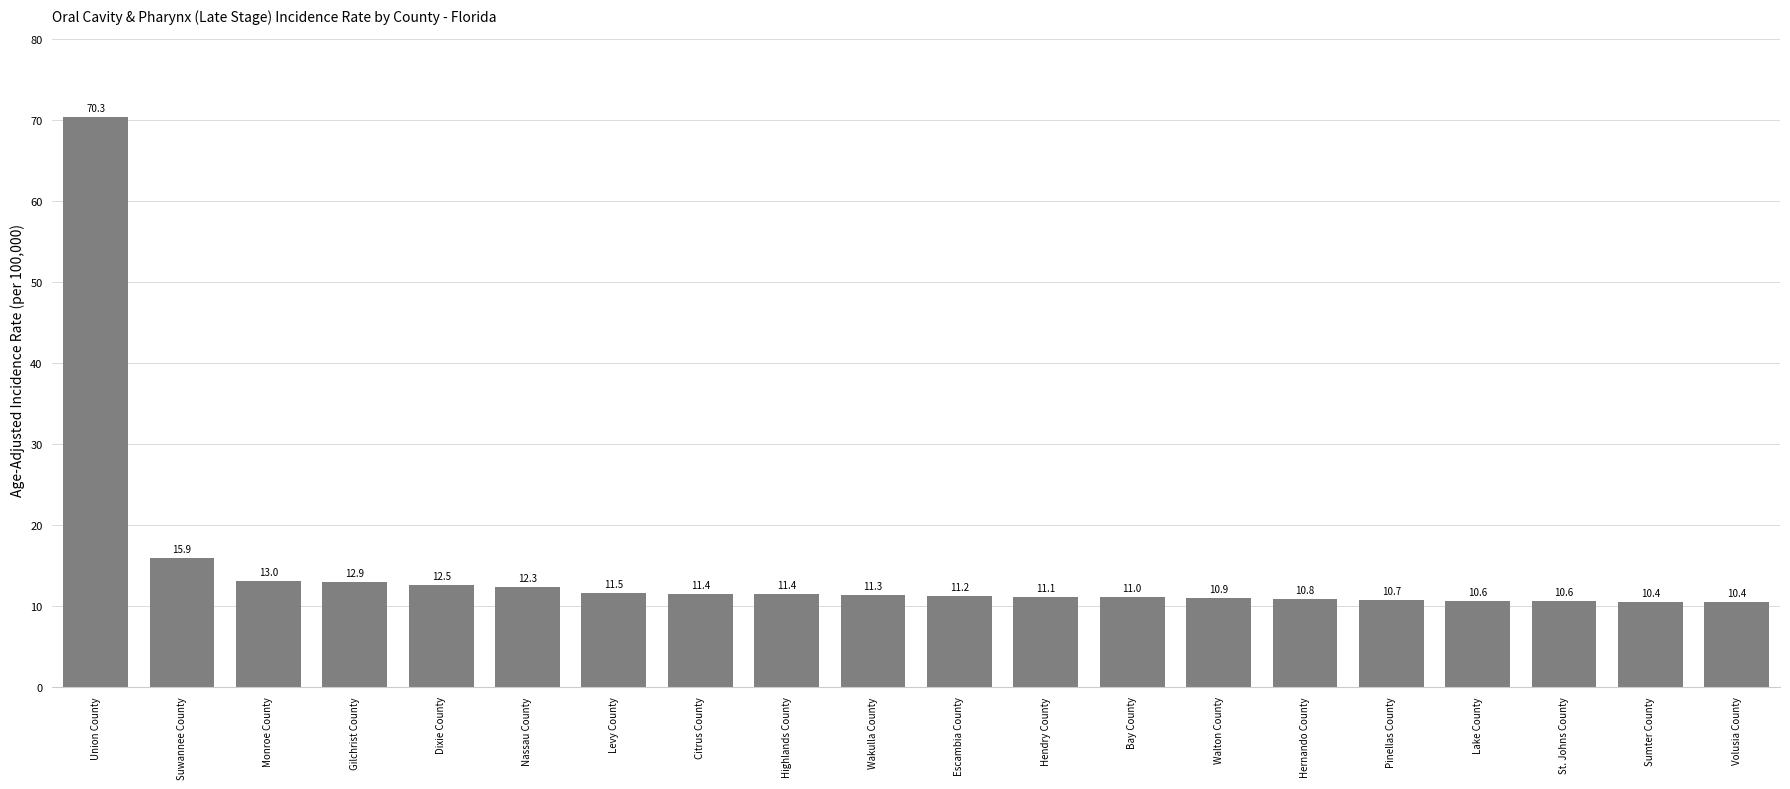

What is the label of the 8th bar from the right?

Bay County